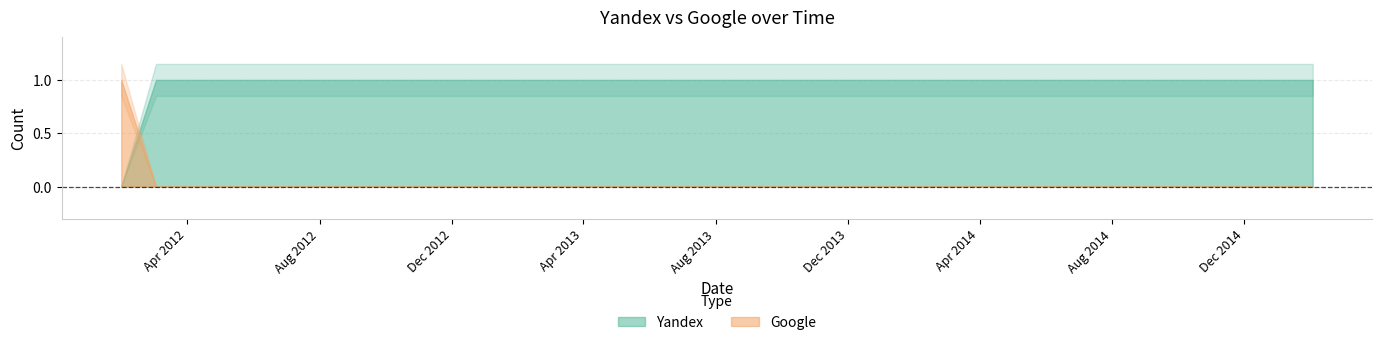

What is the value of the Yandex point at the 3rd from the left?

1